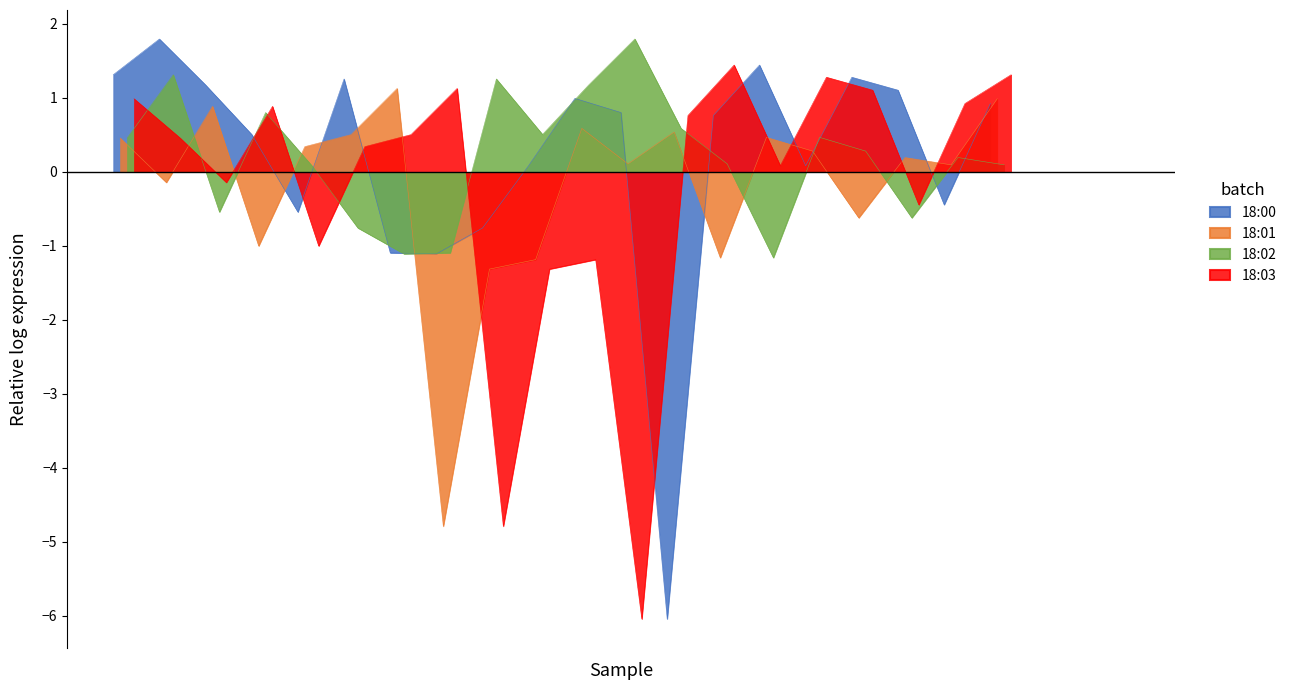

At 38, list the series in order from smallest to largest.

18:02, 18:00, 18:01, 18:03